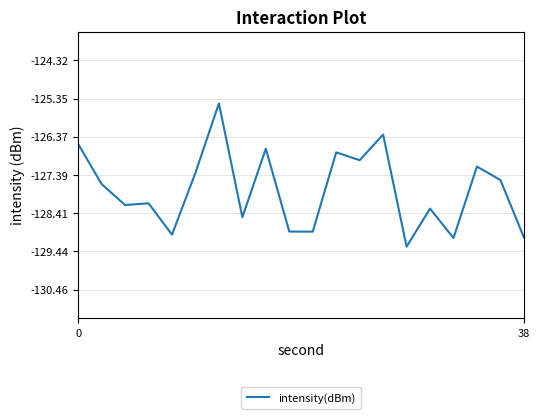

What is the greatest value displayed?

-125.5